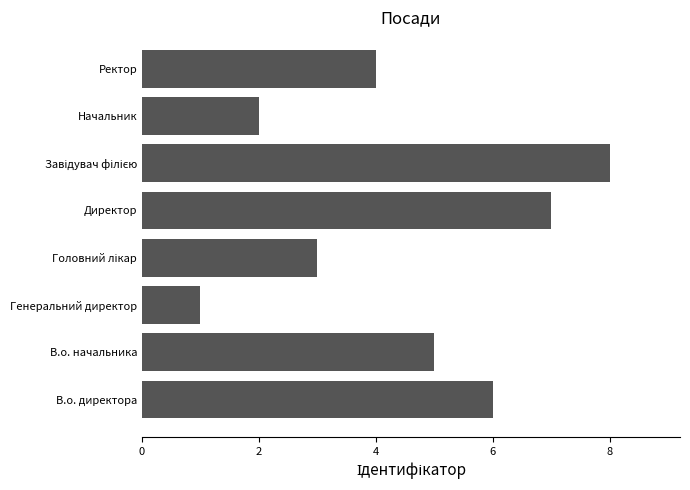

Is it true that the value at Ректор is 1?

False